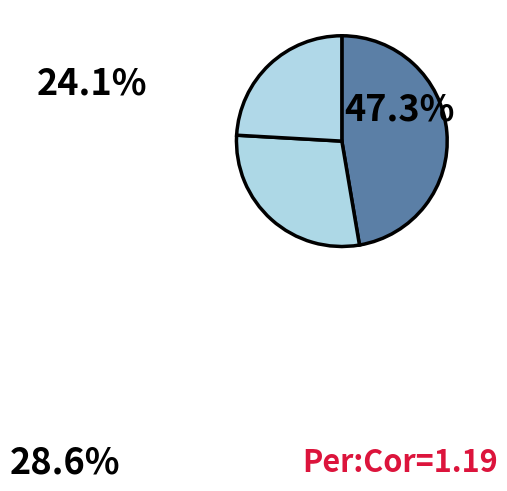

How many segments does this pie chart have?

3